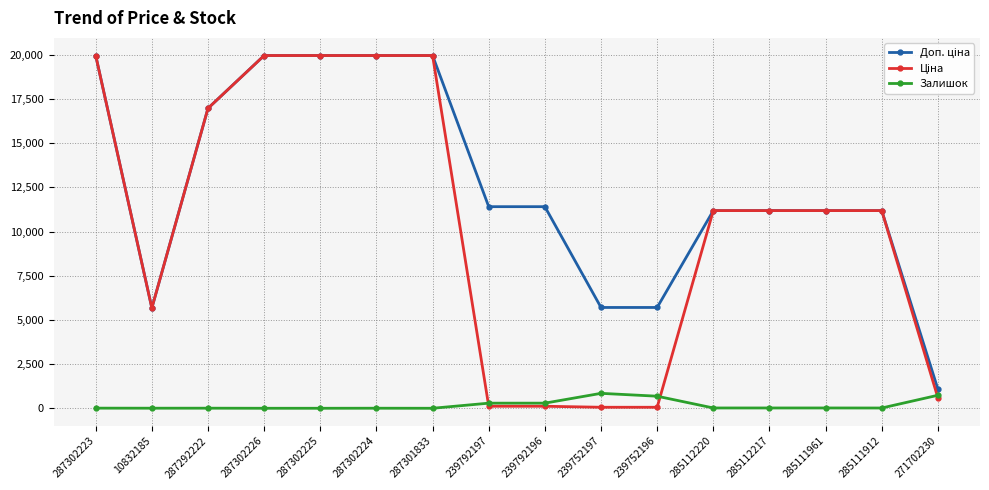

What is the average value of the Залишок series?

183.0